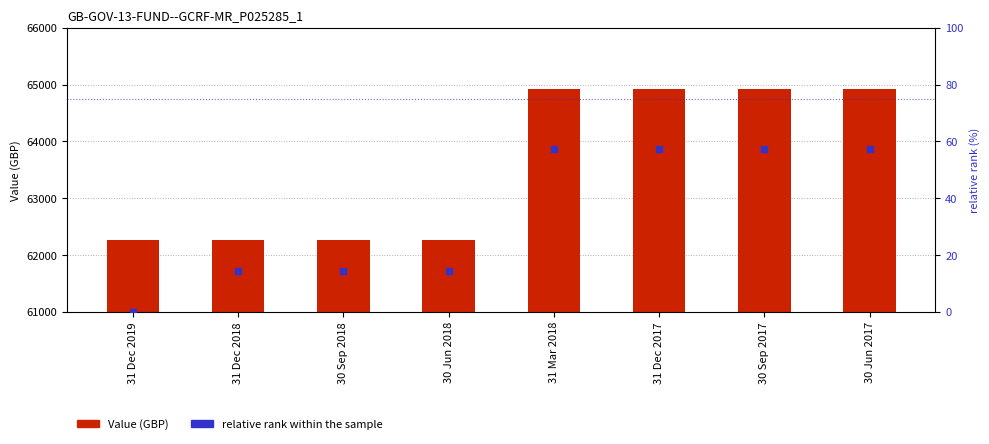

At how many categories does at least one series exceed 30714?

8